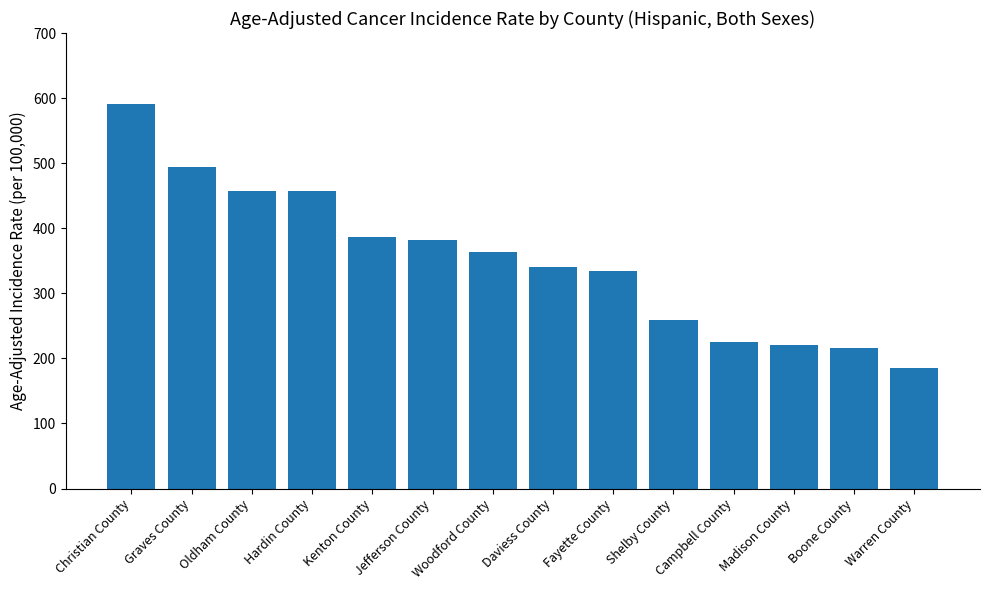

Which has a higher value, Daviess County or Warren County?

Daviess County